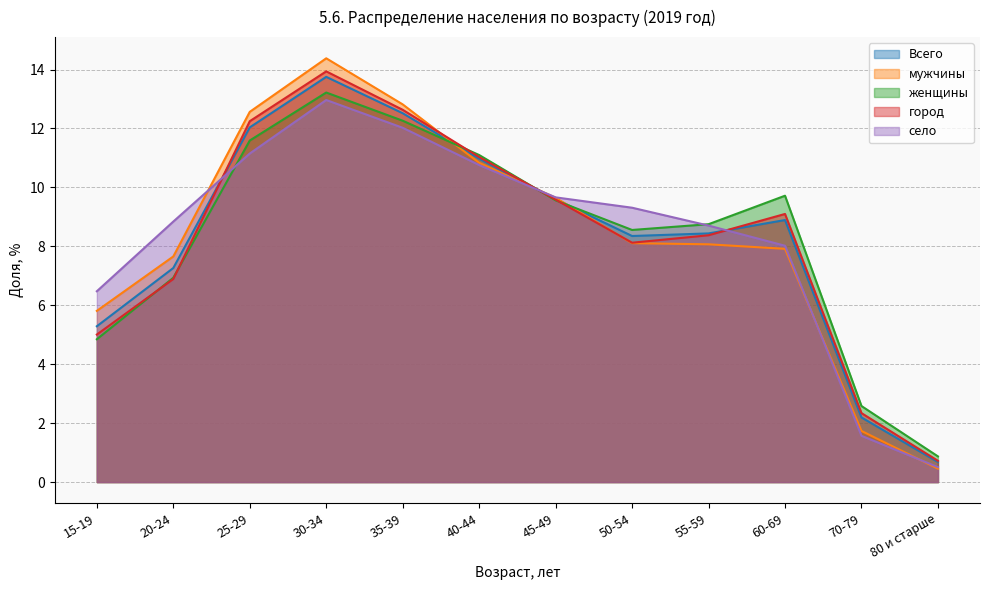

The value of Всего at 15-19 is 1.6. True or false?

False